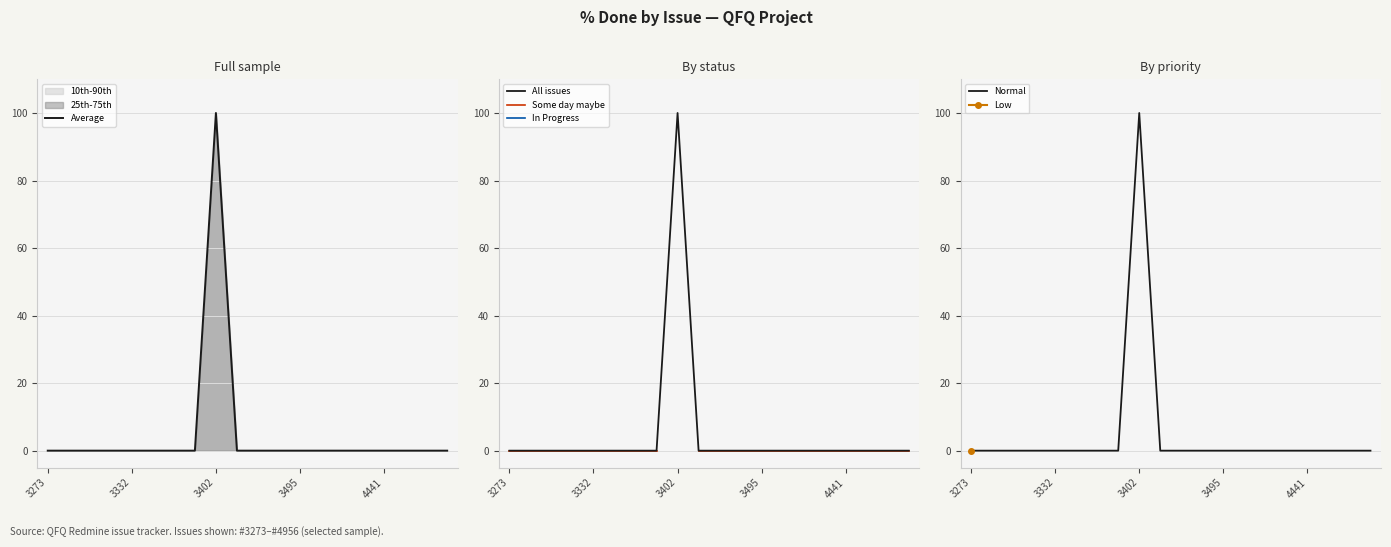

At which label does Some day maybe reach its peak?

3273